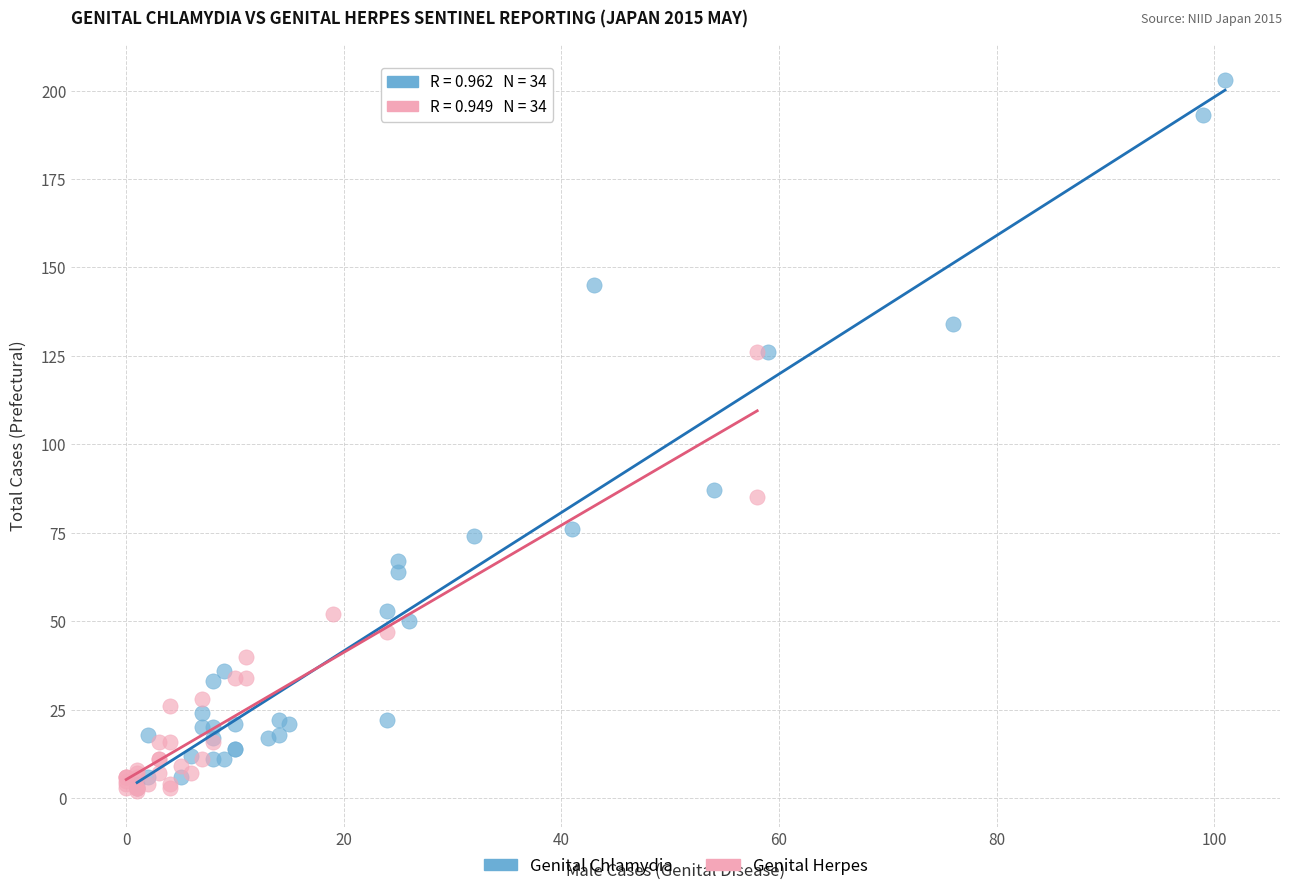

Which series reaches the maximum Y coordinate?

Genital Chlamydia